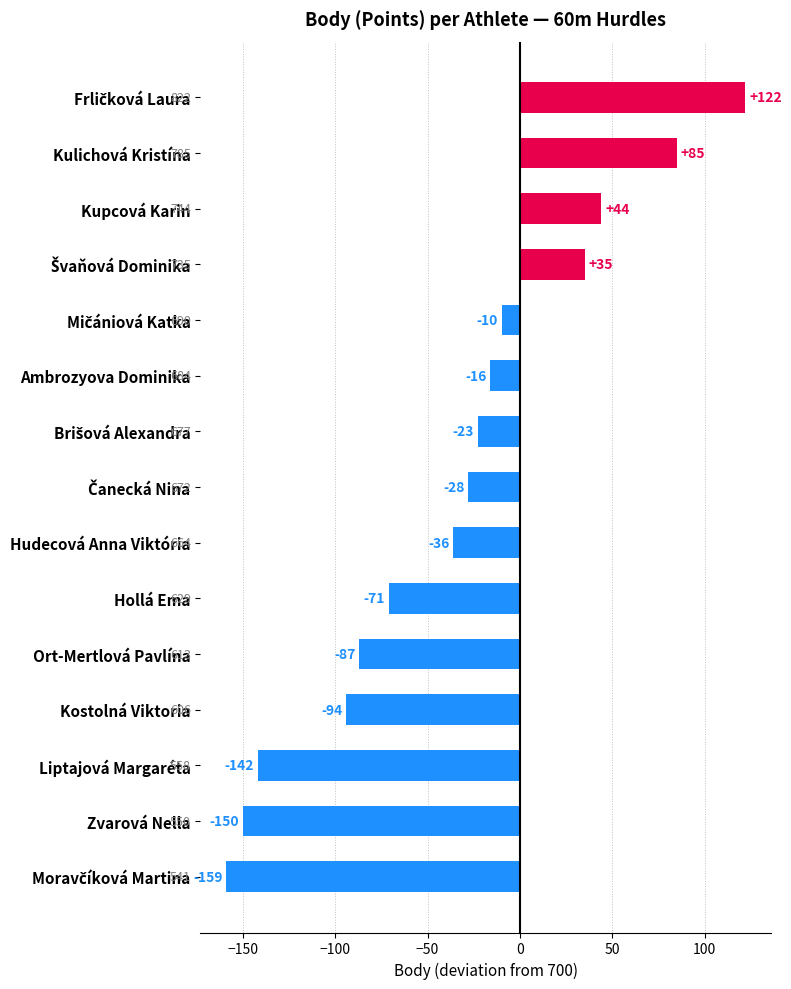

What is the value of the 4th bar from the top?

35